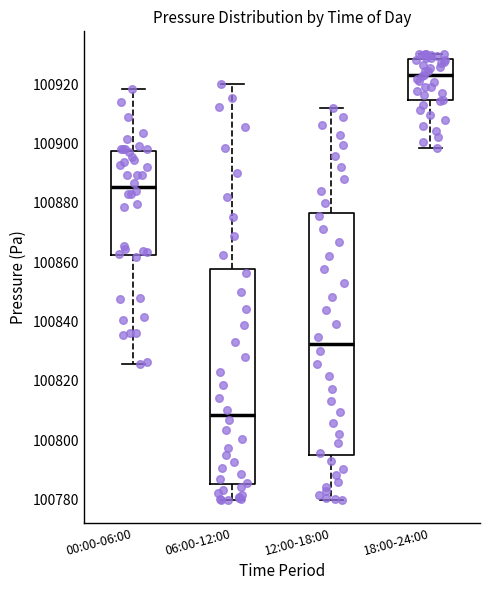

Reading left to right, read every box against the y-axis: the position of its median line, the range the box covers, and the ends of its whiskers. The values are not printed on the chart, so give them approximately, as read against the axis.

00:00-06:00: median 100886, box 100862 to 100898, whiskers 100826 to 100918
06:00-12:00: median 100808, box 100786 to 100858, whiskers 100780 to 100920
12:00-18:00: median 100832, box 100796 to 100876, whiskers 100780 to 100912
18:00-24:00: median 100924, box 100914 to 100928, whiskers 100898 to 100930